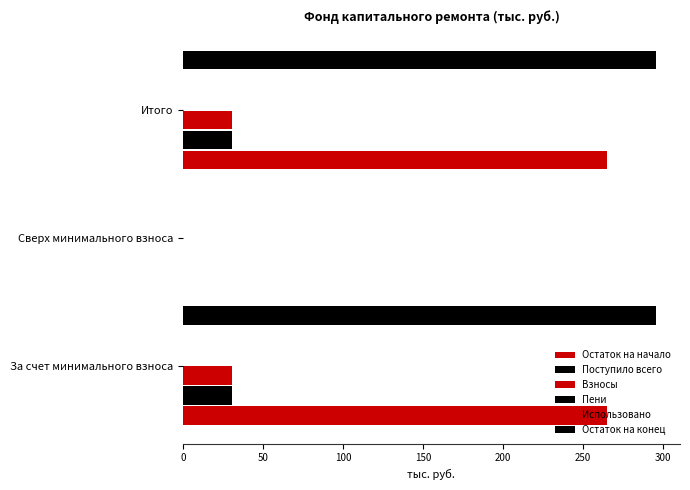

Which series changed the most between 50 and 100?

Остаток на конец